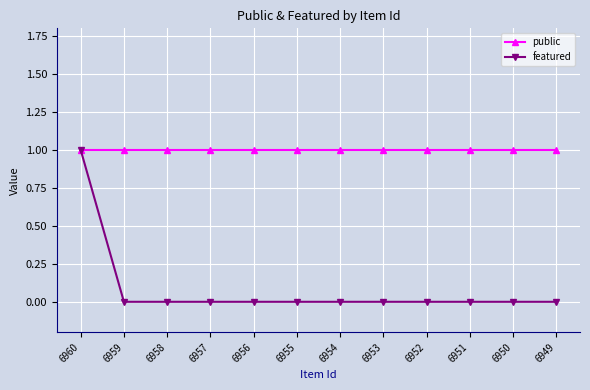

Which series has the largest range (max minus min)?

featured